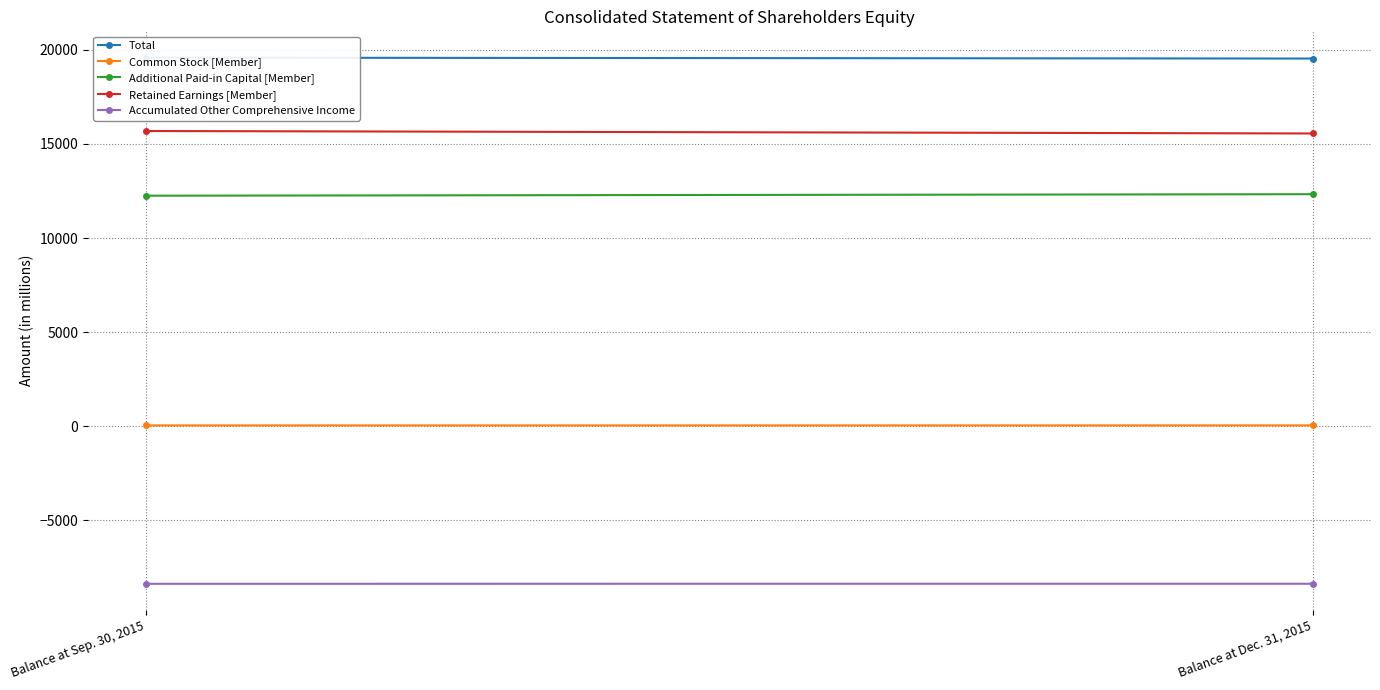

At which category is the sum across all series the highest?

Balance at Sep. 30, 2015